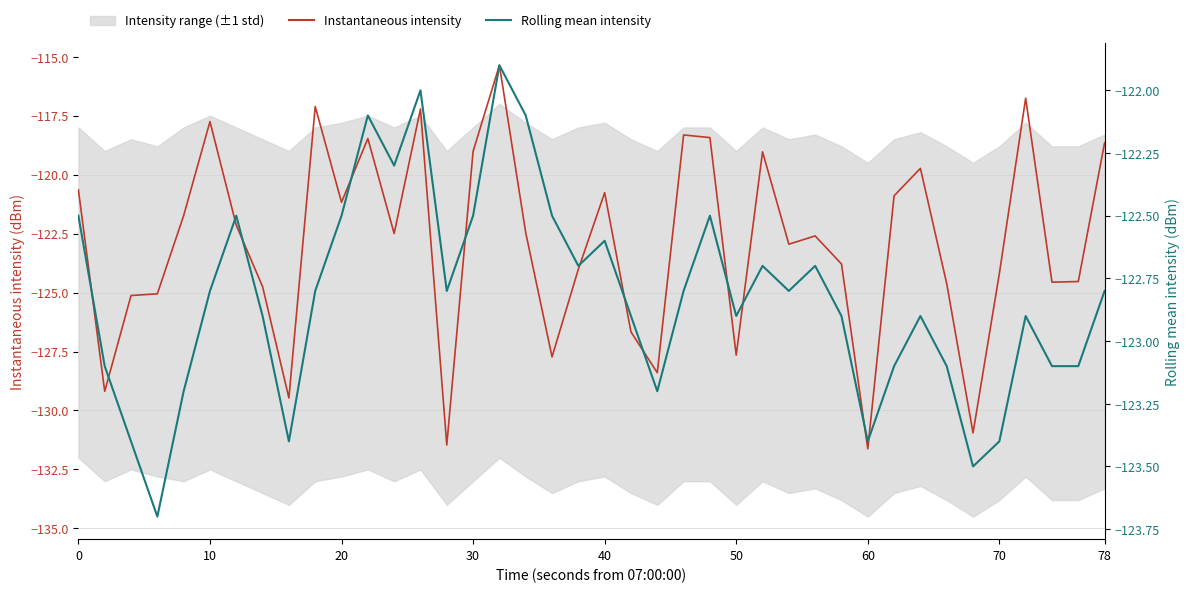

List the series in order of their peak value, highest first.

Instantaneous intensity, Rolling mean intensity